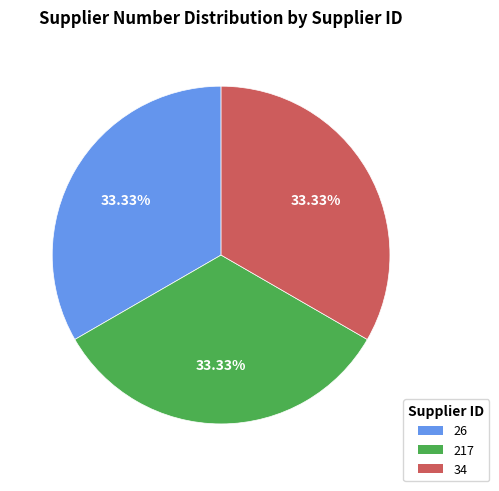

Approximately how many times larger is the value at 26 compared to 217?

1.0